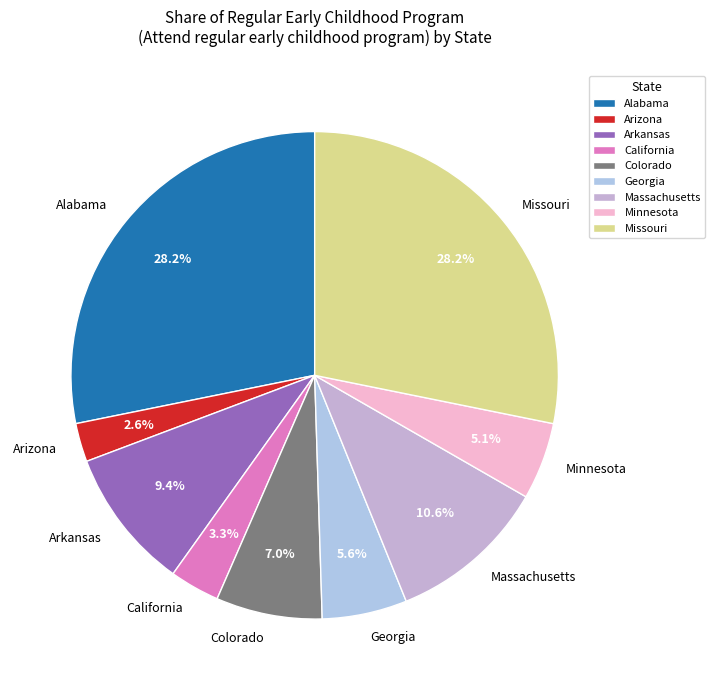

How many slices are in this pie chart?

9